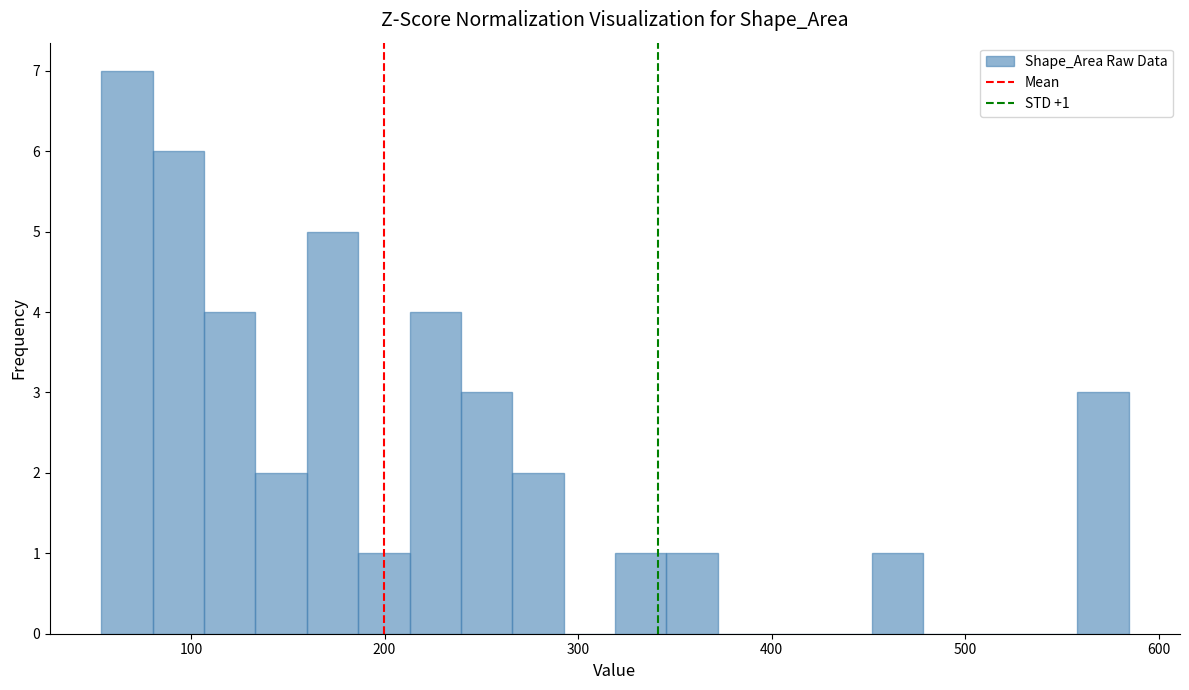

Read against the x-axis, roughly where is the centre of the tallest bar?

70